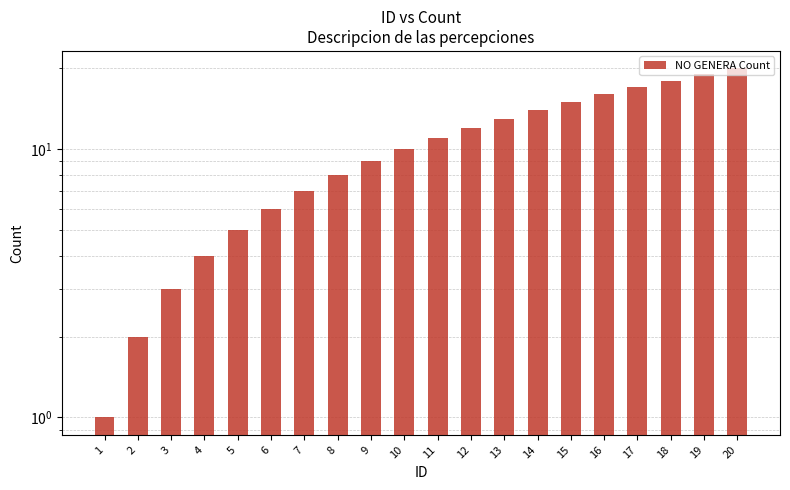

Reading right to left, extract all data points from this chart.

20=20	19=19	18=18	17=17	16=16	15=15	14=14	13=13	12=12	11=11	10=10	9=9	8=8	7=7	6=6	5=5	4=4	3=3	2=2	1=1